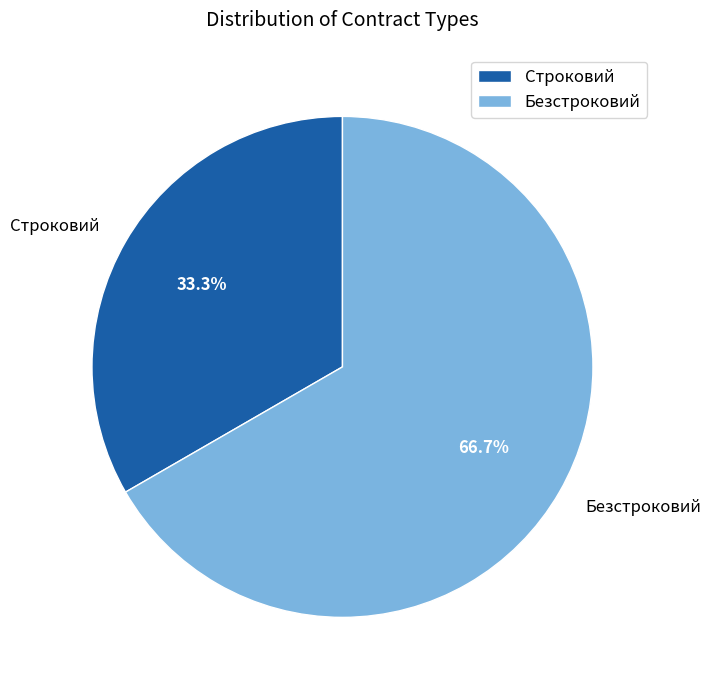

Which slice represents more than half of the pie?

Безстроковий